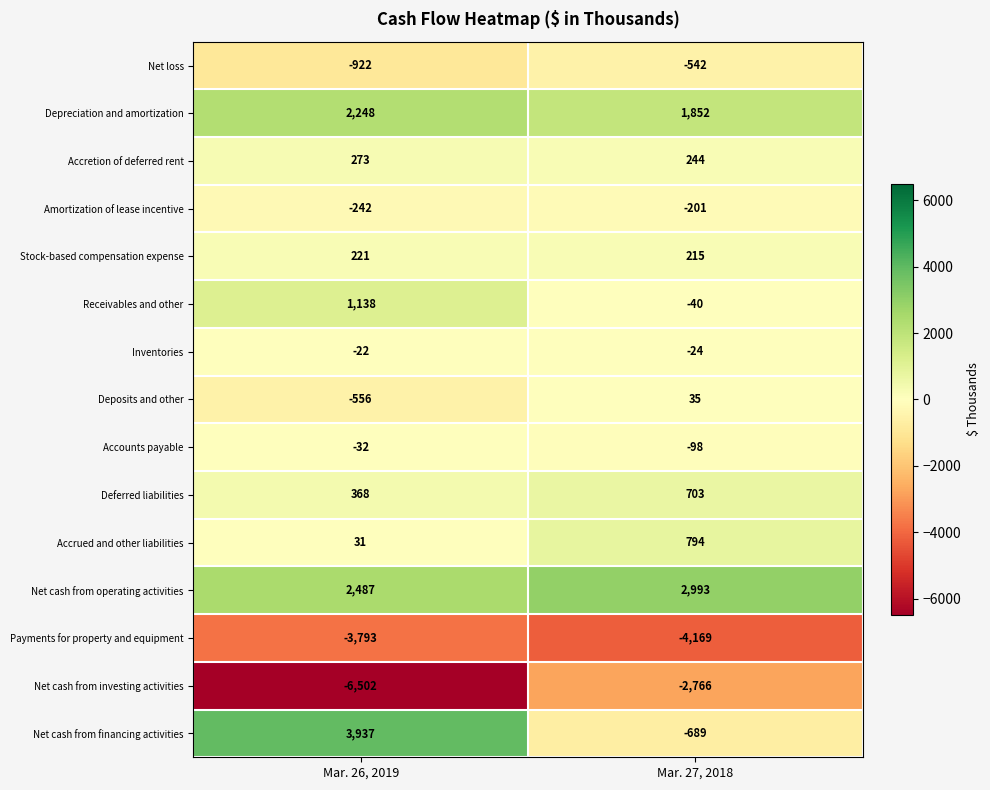

Which category has the lowest value across all series?

Mar. 26, 2019